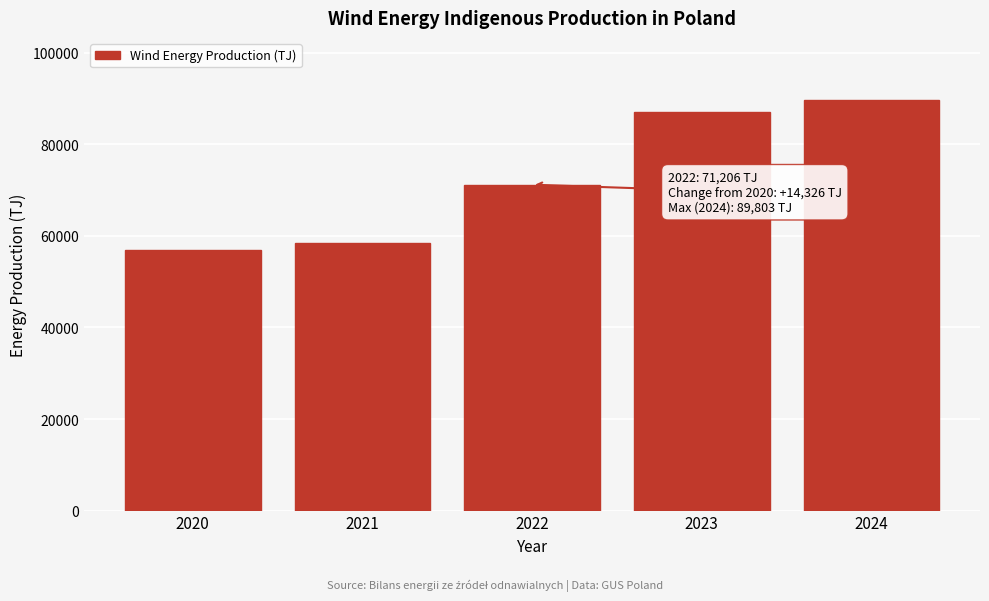

Reading left to right, what are all the values shown in this chart?

2020=56880.2	2021=58440.8	2022=71206.3	2023=87034.9	2024=89802.8